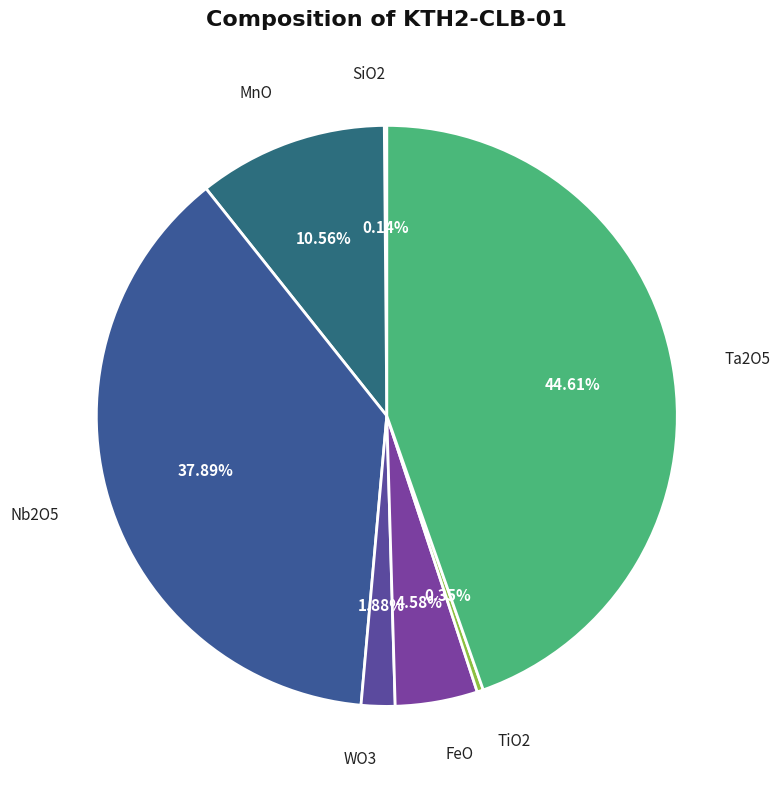

Does WO3 account for over 50% of the chart?

No